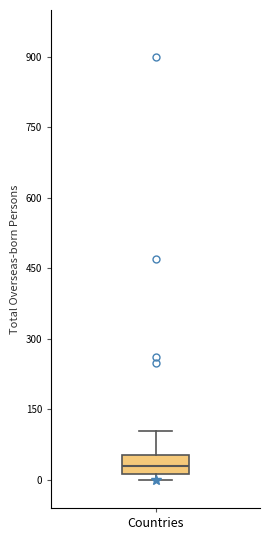

Transcribe this box plot: give where the median line is, the range the box spans, and where the two whiskers end, as read against the y-axis. The values are not printed on the chart, so give them approximately, as read against the axis.

median 20 (inside the box), box 20 to 60, whiskers 0 to 100